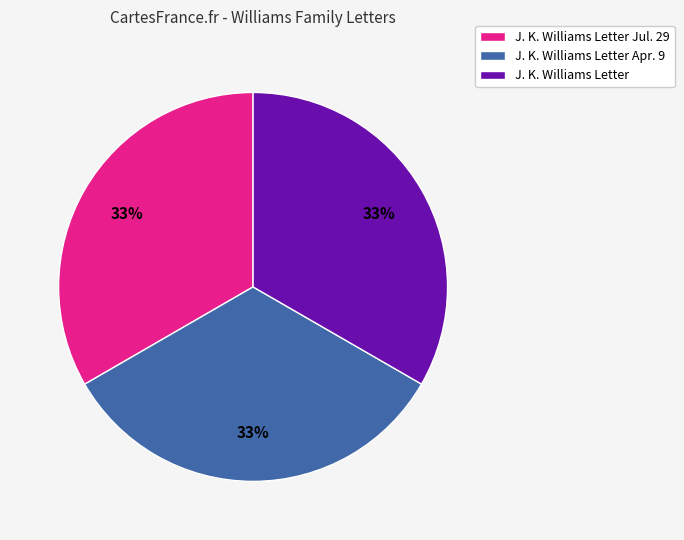

True or false: J. K. Williams Letter accounts for 33% of the total.

True